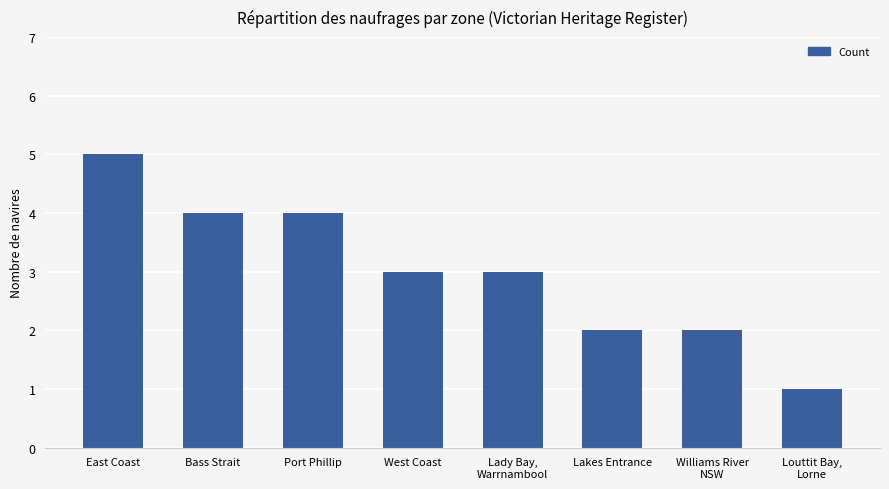

True or false: the data shows 6 at Port Phillip.

False